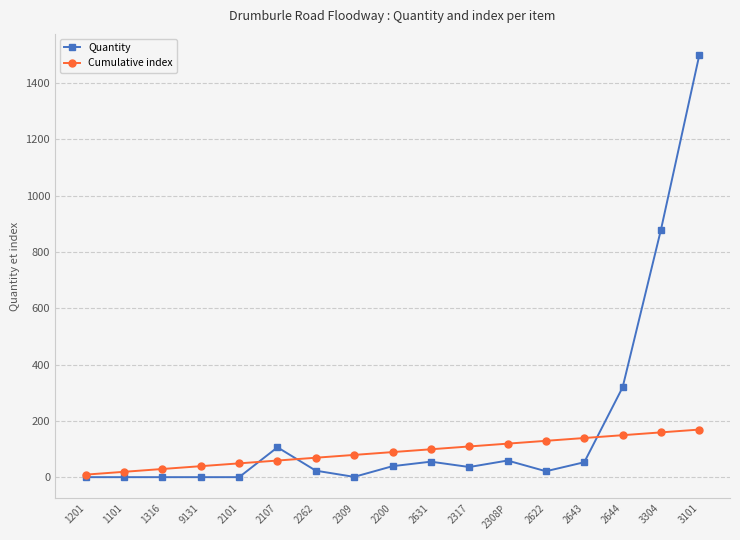

How many data points does each series have?

17